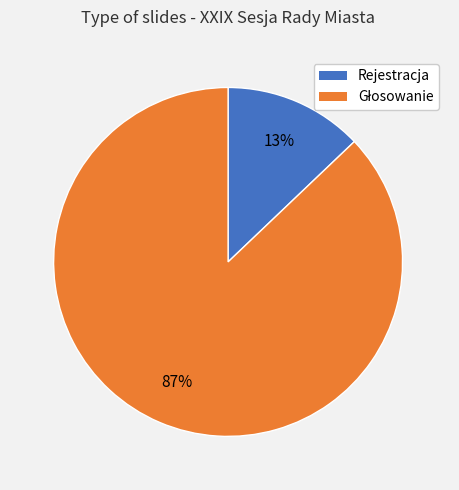

Does any single category account for the majority?

Yes